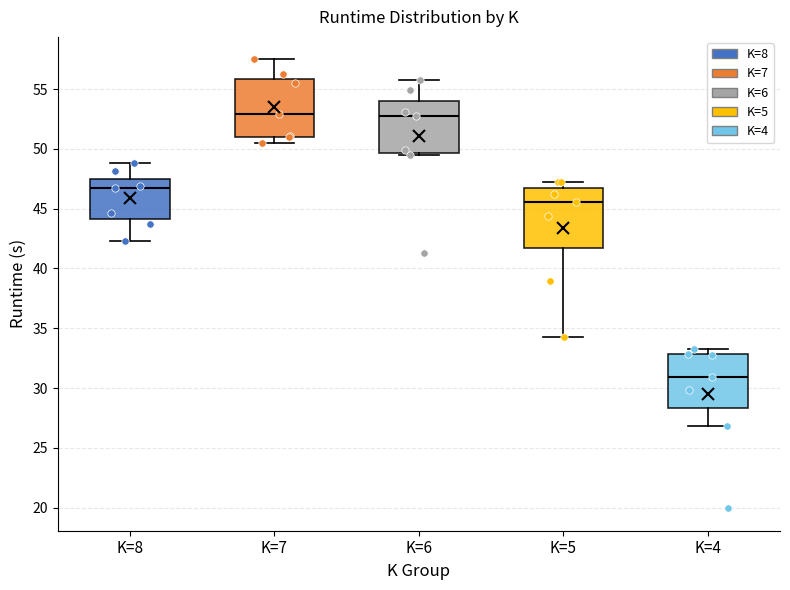

Where does the lower whisker of the box for K=8 end on the y-axis? The values are not printed on the chart, so give them approximately, as read against the axis.

42.5